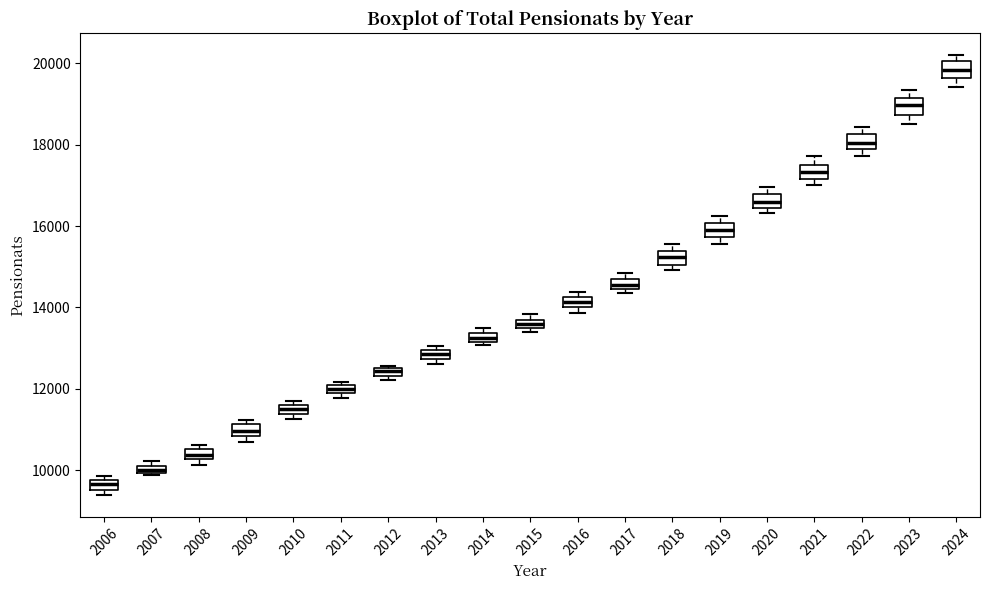

Which box has the lowest median line?

2006